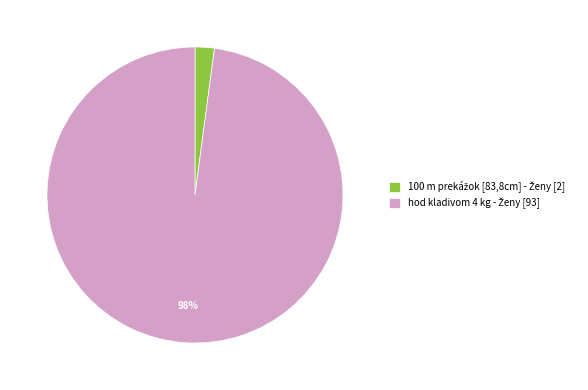

To the nearest percent, what is the difference between the largest and smallest slice percentages?

96%